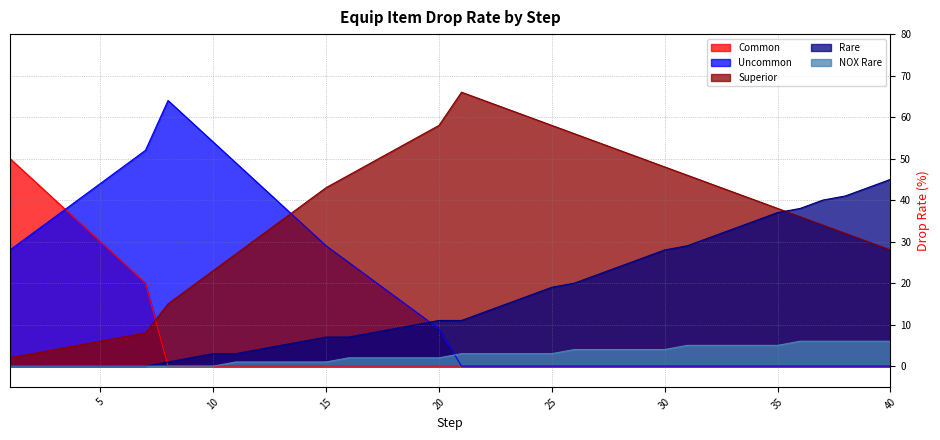

How many values in the Superior series are below 40?

20